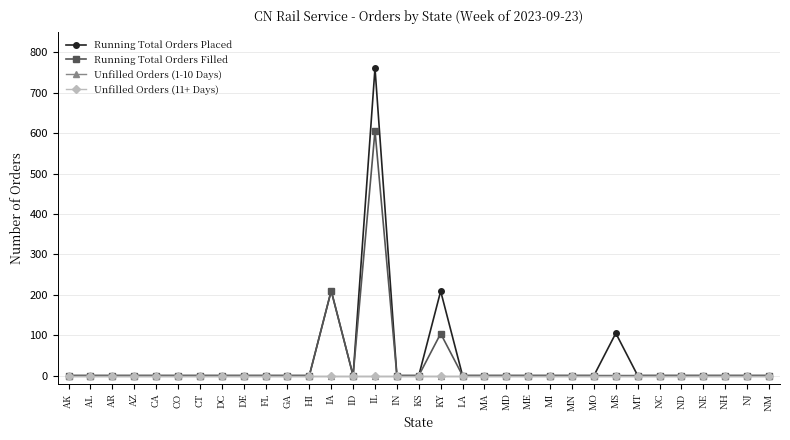

At AL, list the series in order from largest to smallest.

Running Total Orders Placed, Running Total Orders Filled, Unfilled Orders (1-10 Days), Unfilled Orders (11+ Days)